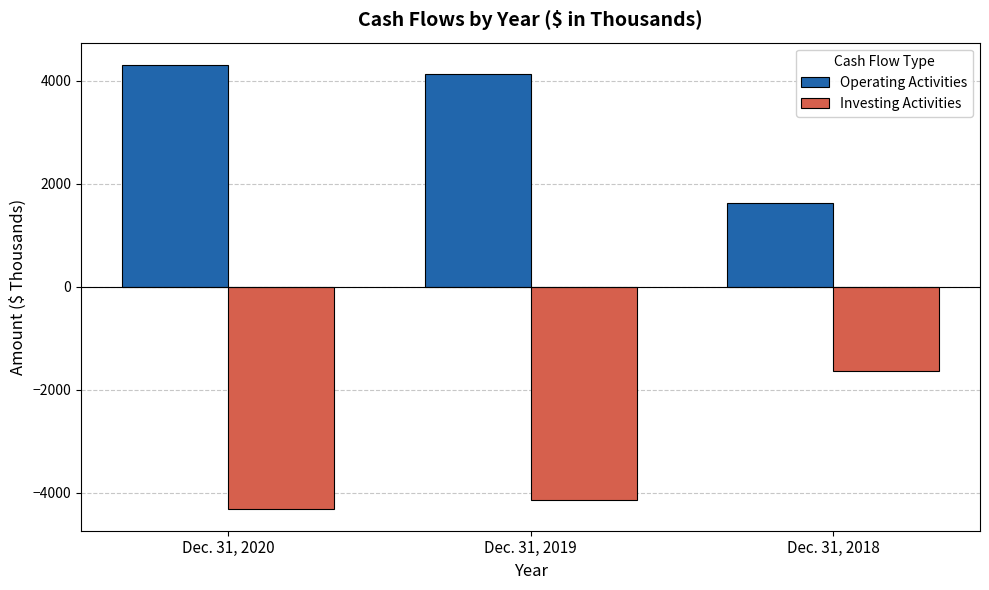

Does the chart contain any negative values?

Yes